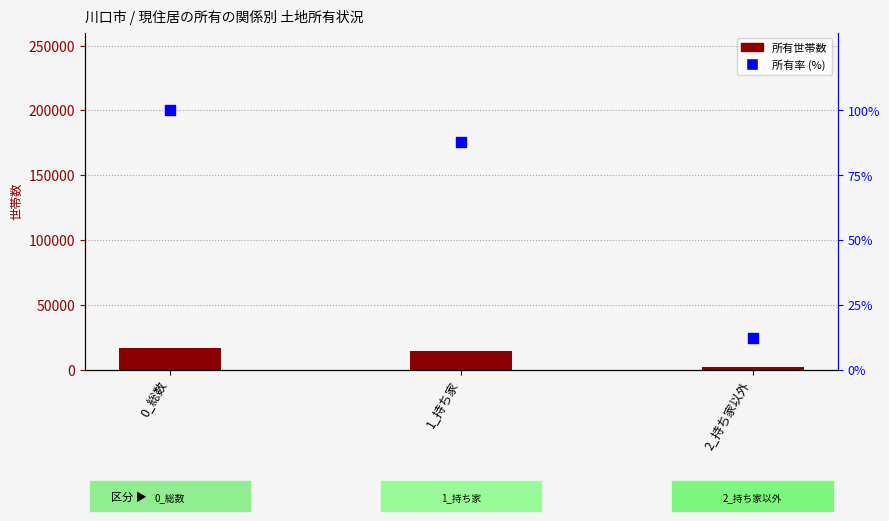

Which series has the largest Y range (max minus min)?

所有している